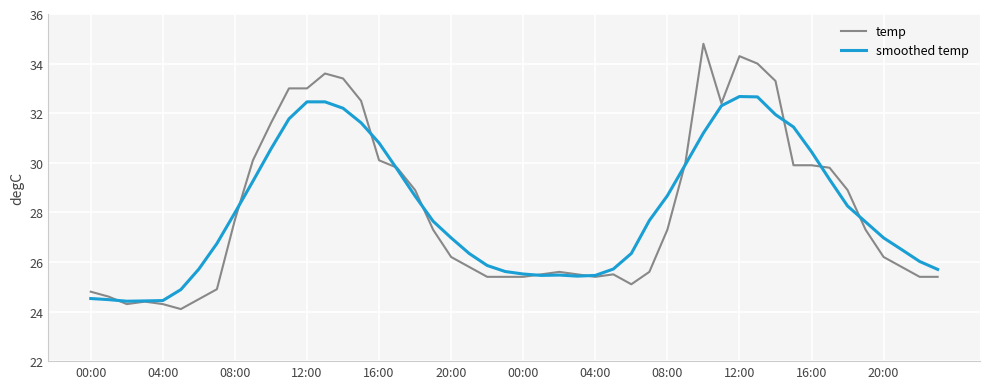

What is the maximum value shown in the chart?

34.8